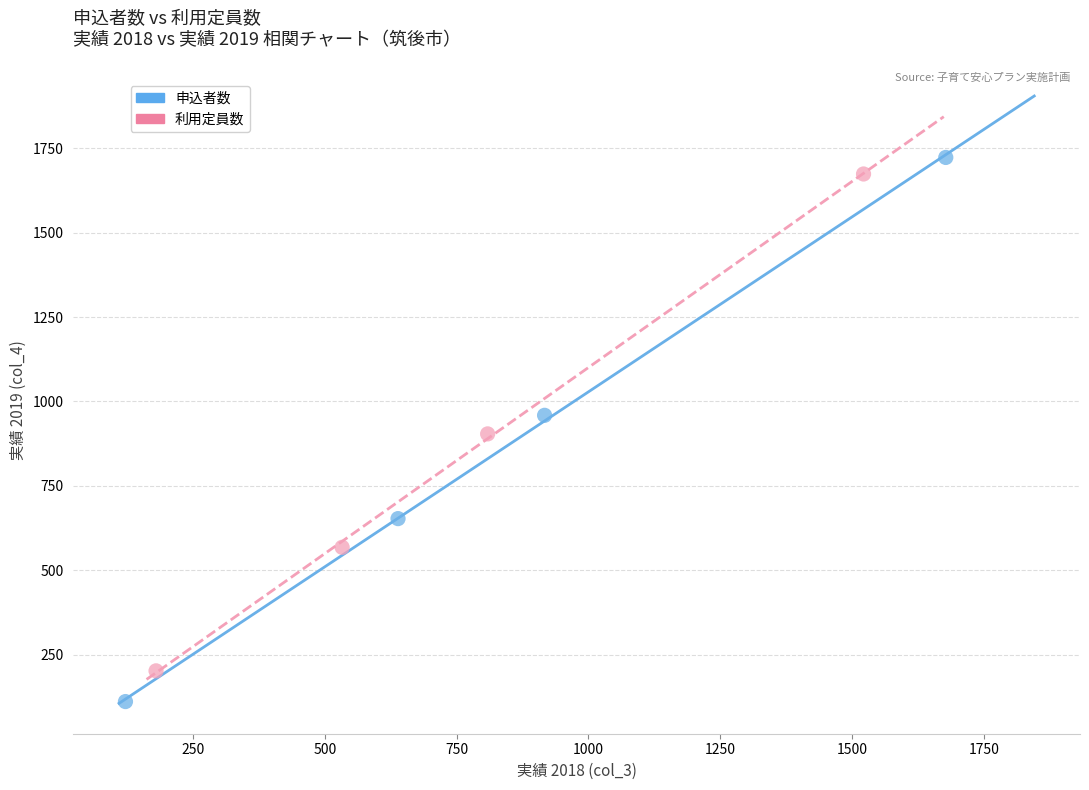

Which series reaches the maximum Y coordinate?

申込者数